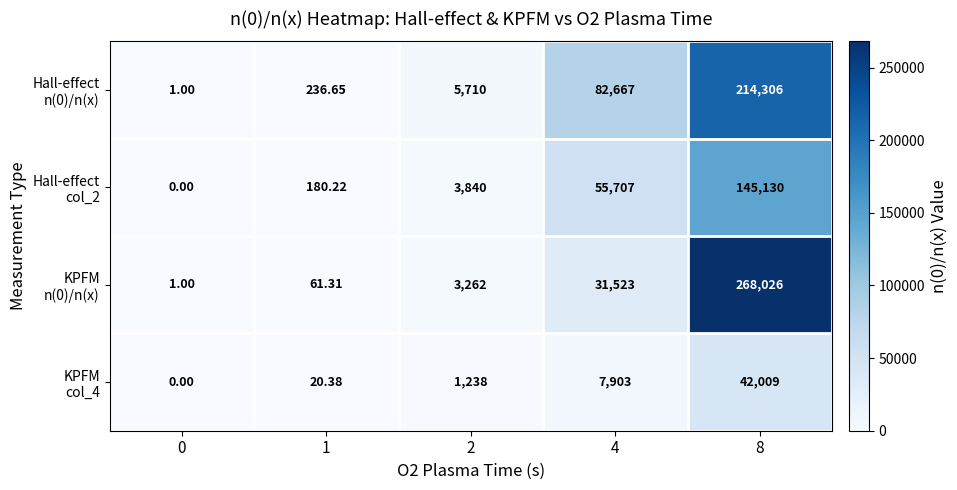

Count the number of categories in the chart.

5